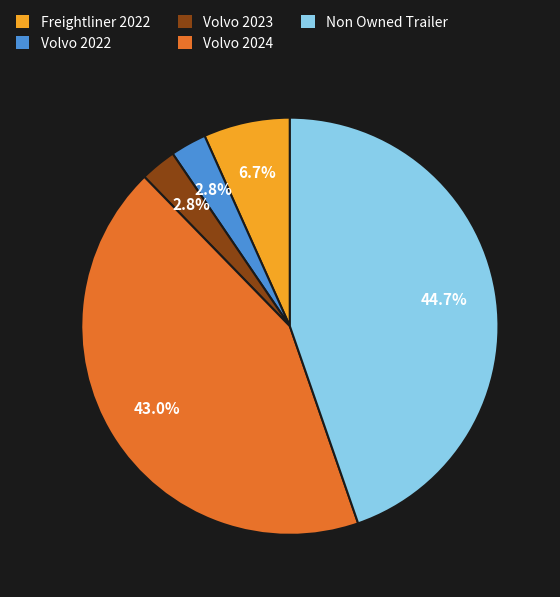

To the nearest percent, what portion does Non Owned Trailer represent?

45%